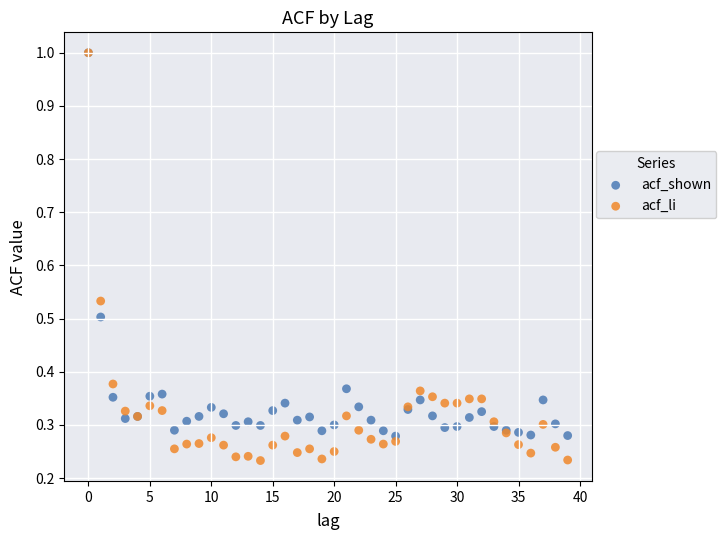

Which series has the widest spread of Y values?

acf_li